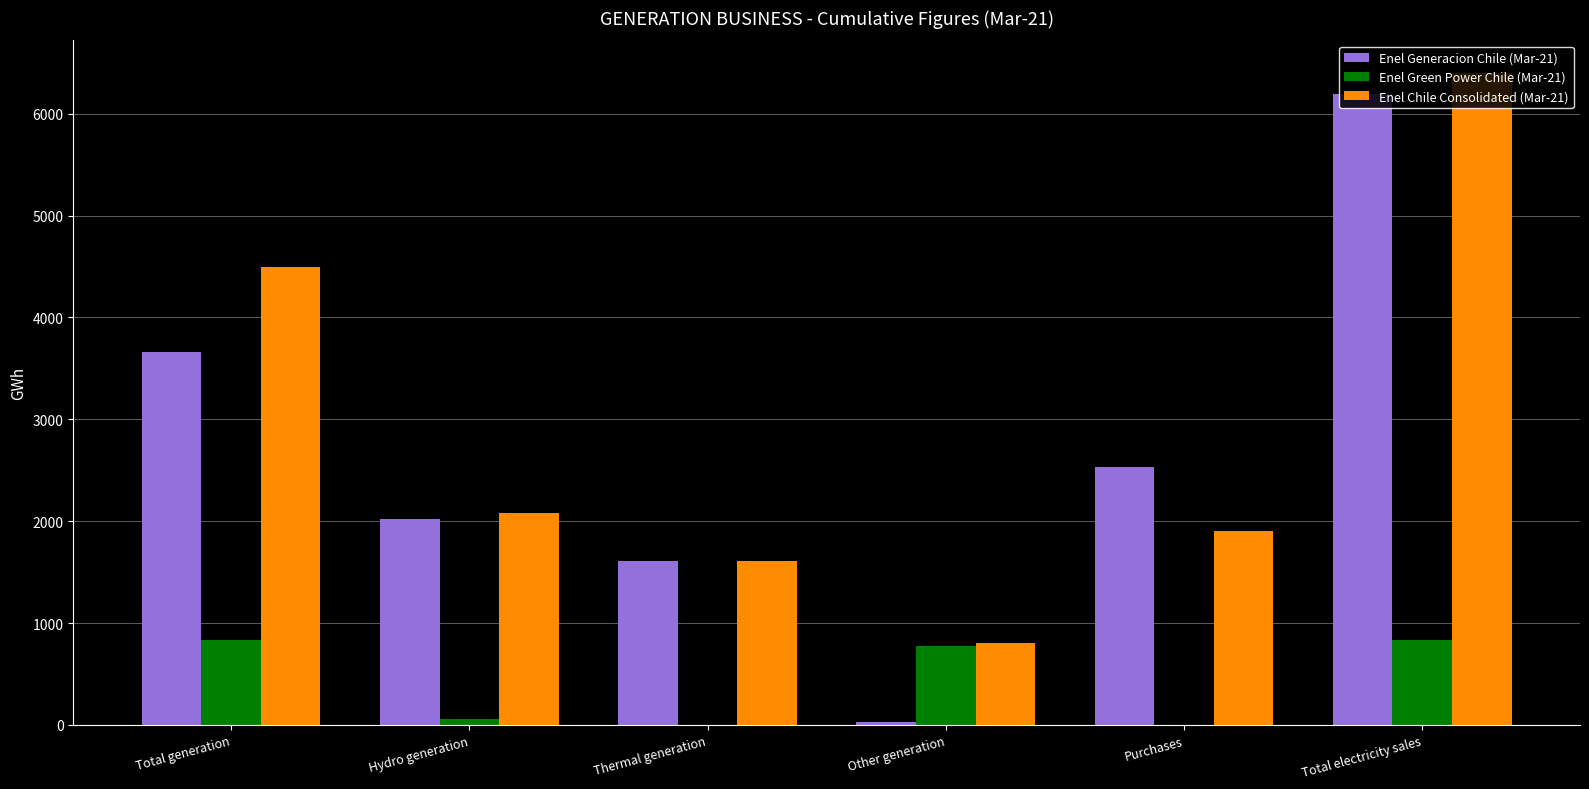

What is the maximum value shown in the chart?

6399.5